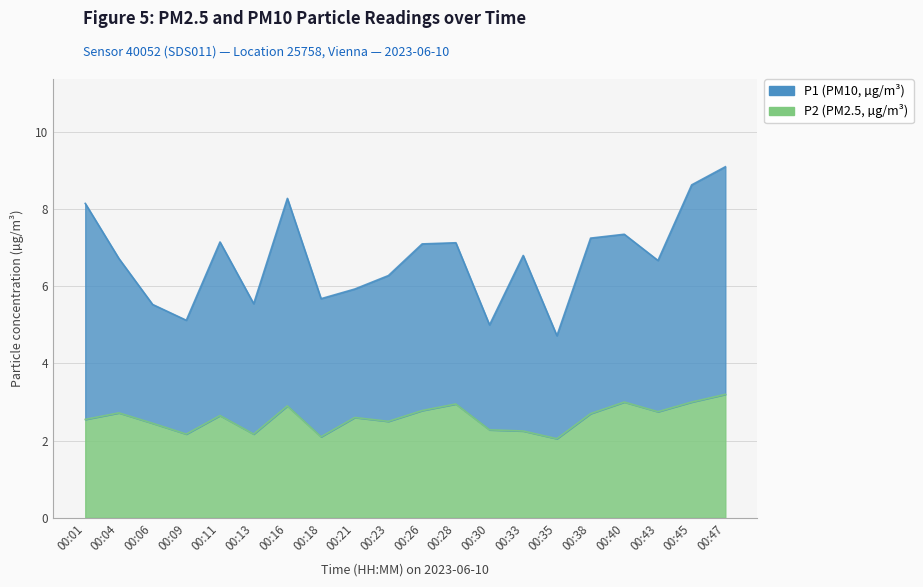

At which category is the sum across all series the highest?

00:47